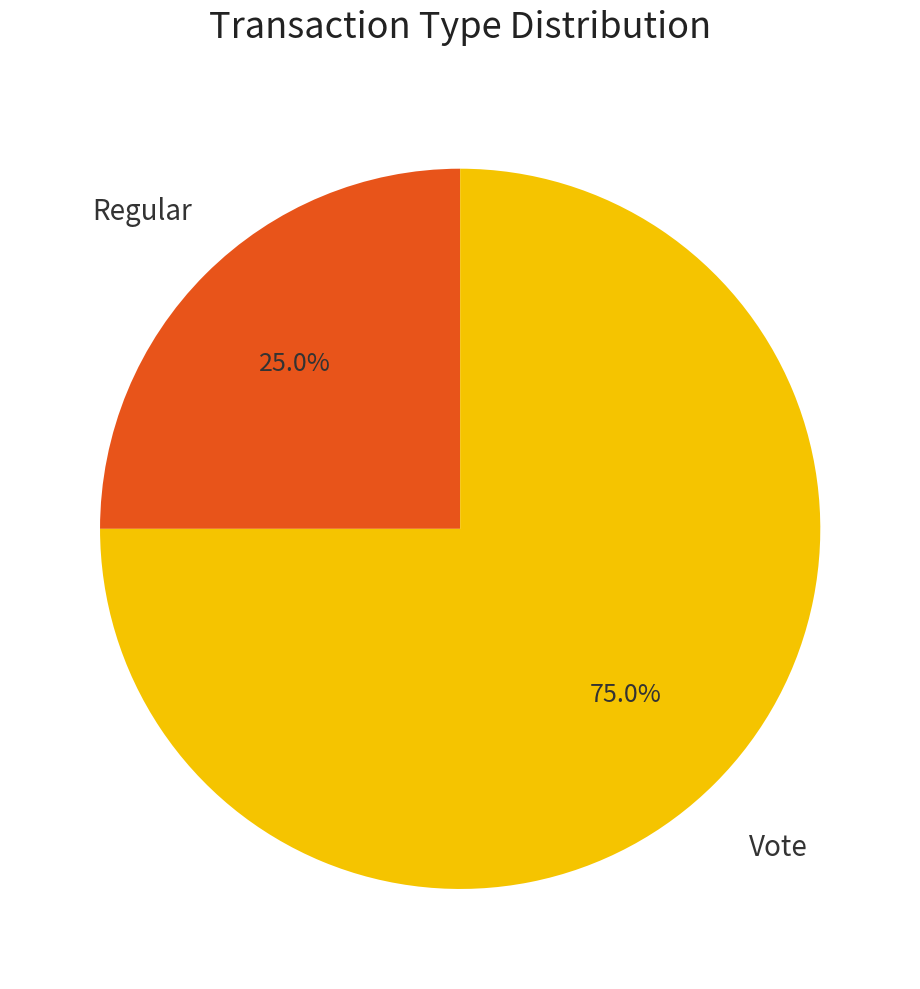

Does any single category account for the majority?

Yes